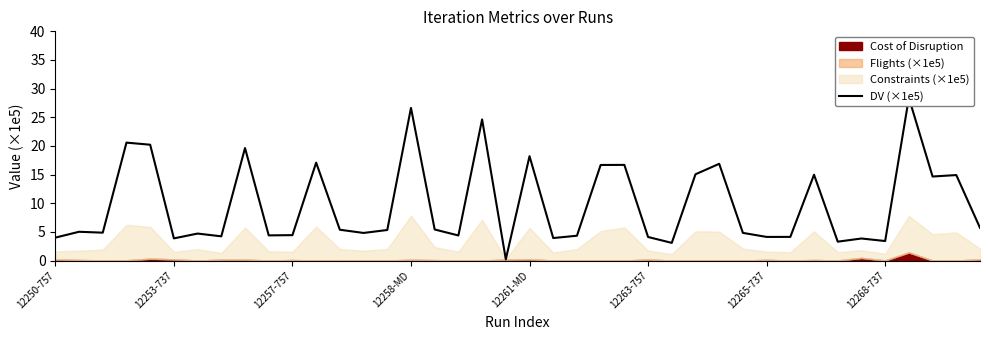

Reading right to left, what are all the values shown in this chart?

5.7	14.9	14.7	28.4	3.4	3.8	3.3	15.0	4.1	4.1	4.8	16.9	15.1	3.1	4.1	16.7	16.7	4.3	3.9	18.2	0.2	24.6	4.4	5.4	26.6	5.3	4.8	5.4	17.1	4.4	4.4	19.6	4.2	4.7	3.9	20.2	20.6	4.9	5.0	4.0